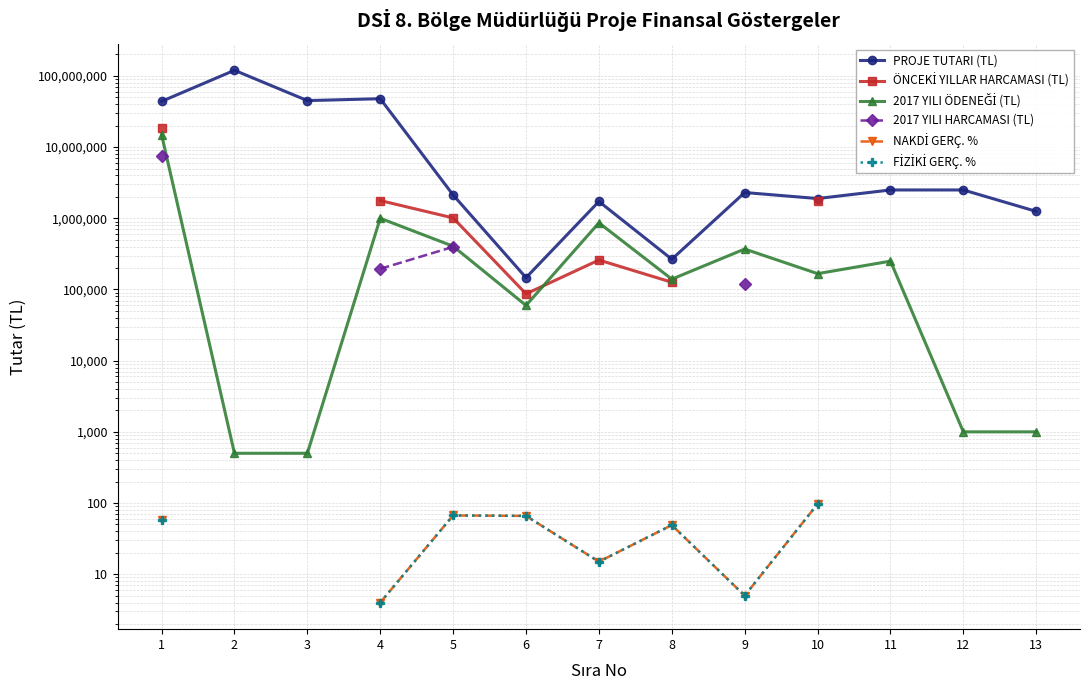

The value of PROJE TUTARI (TL) at 6 is 146480.0. True or false?

True